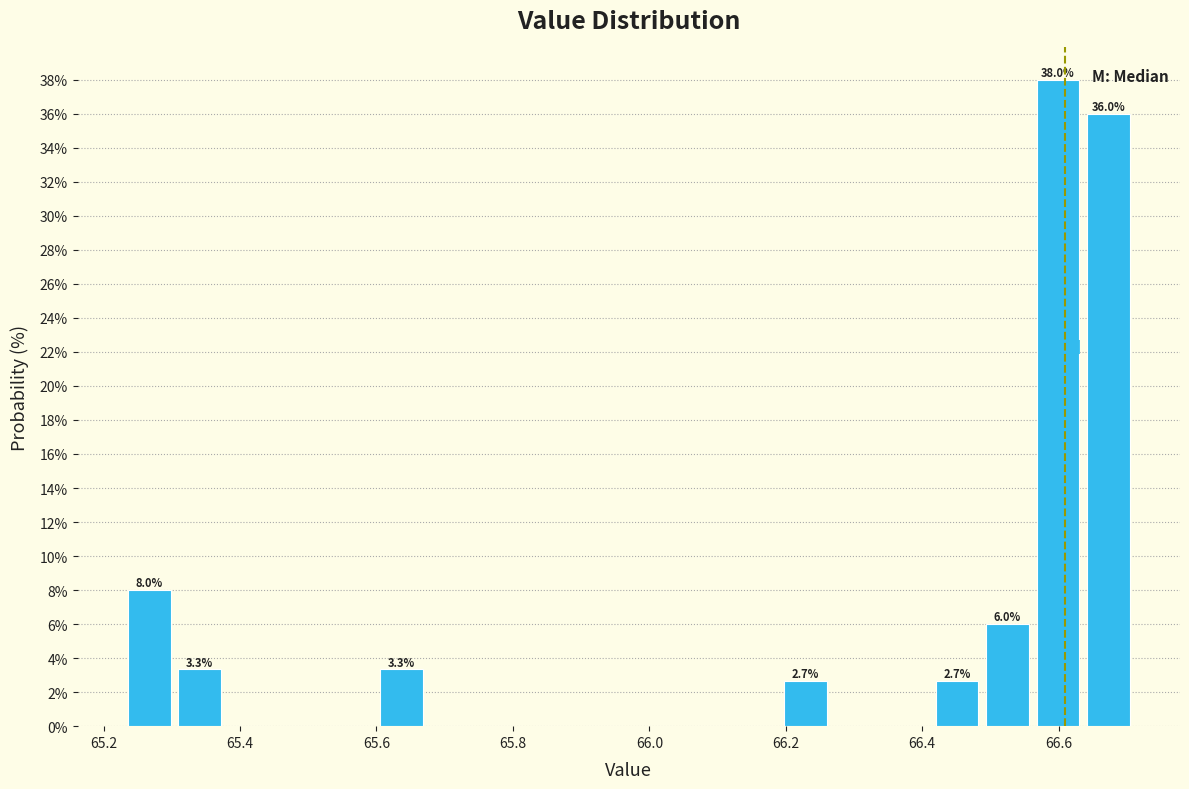

Read against the x-axis, roughly where is the centre of the tallest bar?

66.60